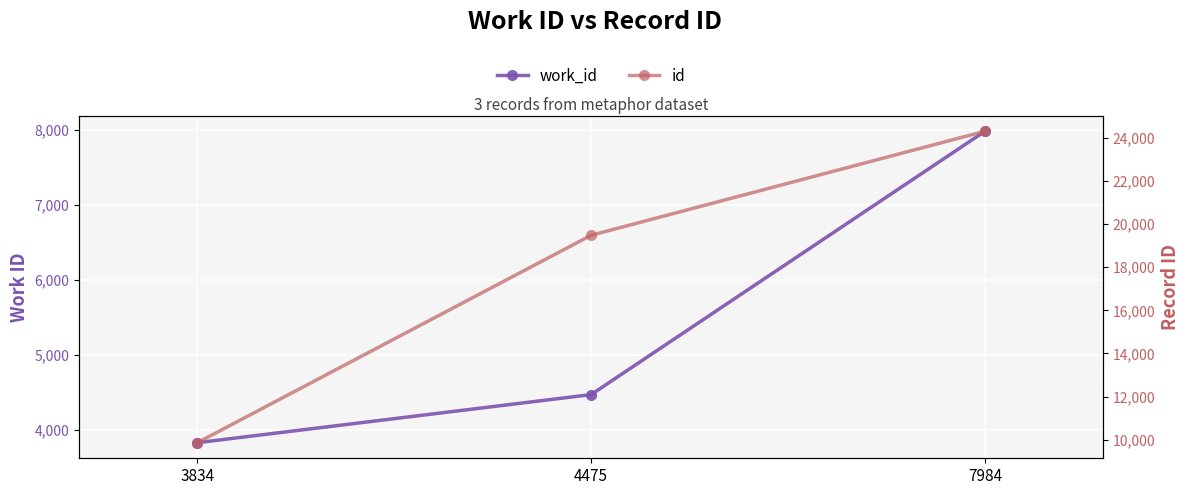

Is it true that id equals 24300 at 7984?

True